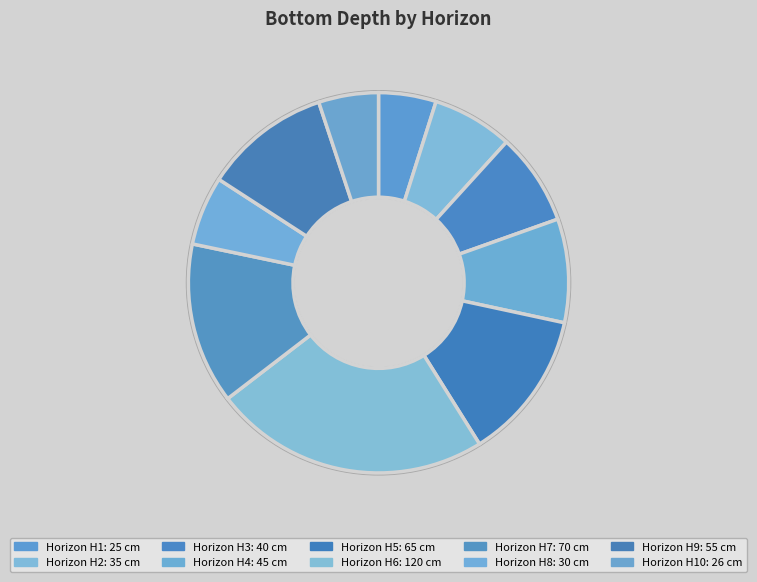

Do 3 and 5 together represent more than half of the pie?

No